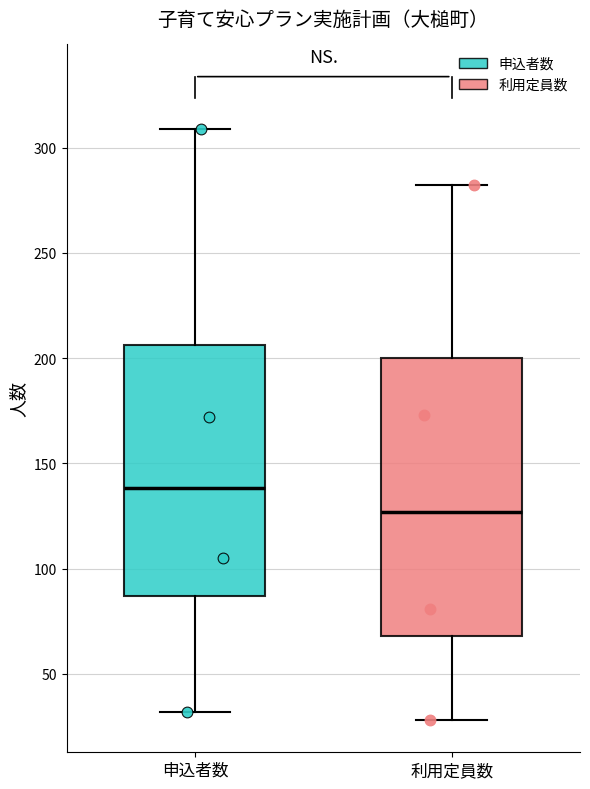

Which box's median line is the highest?

申込者数